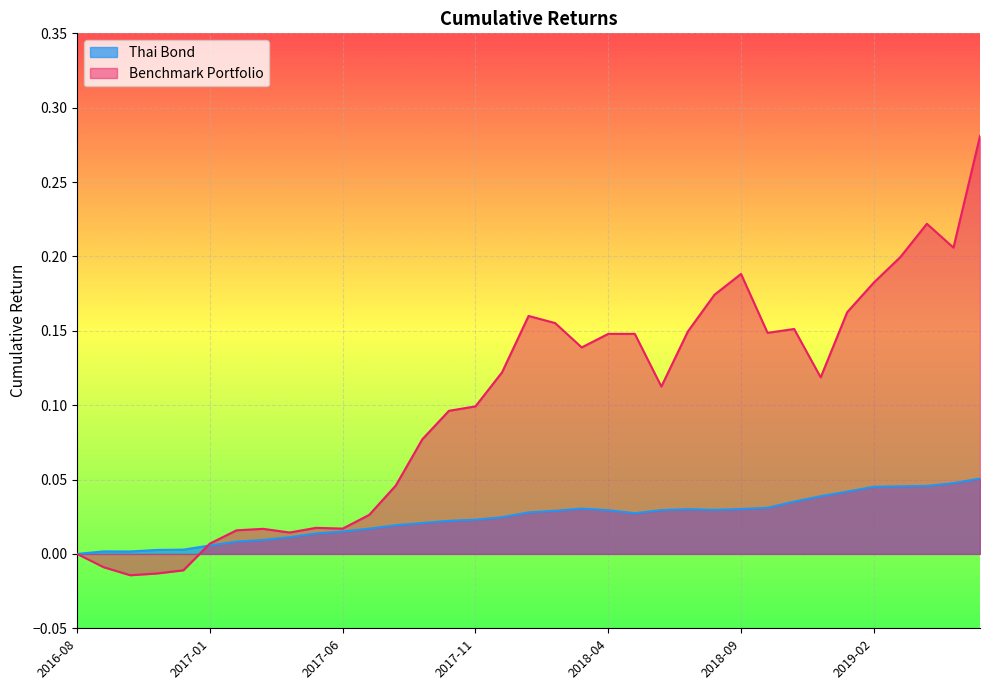

True or false: Benchmark Portfolio and Thai Bond intersect in this chart.

True